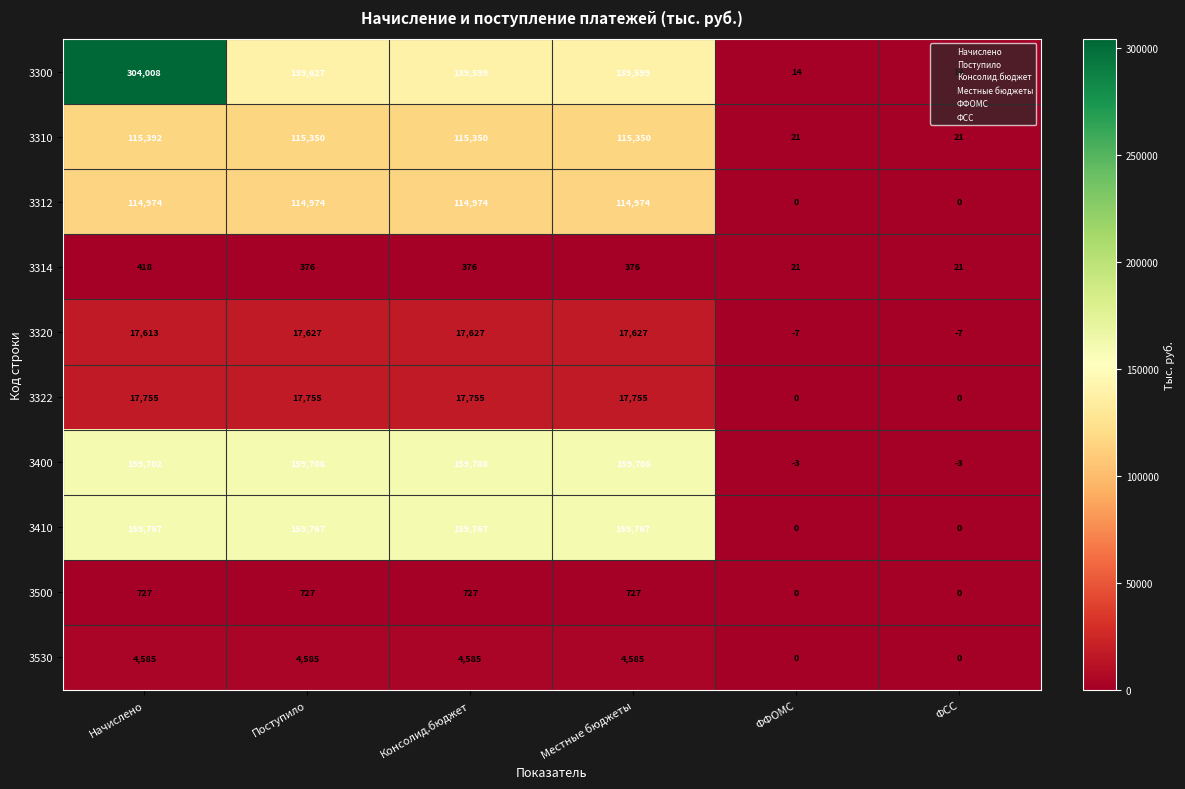

Which series has the largest total across all categories?

3300